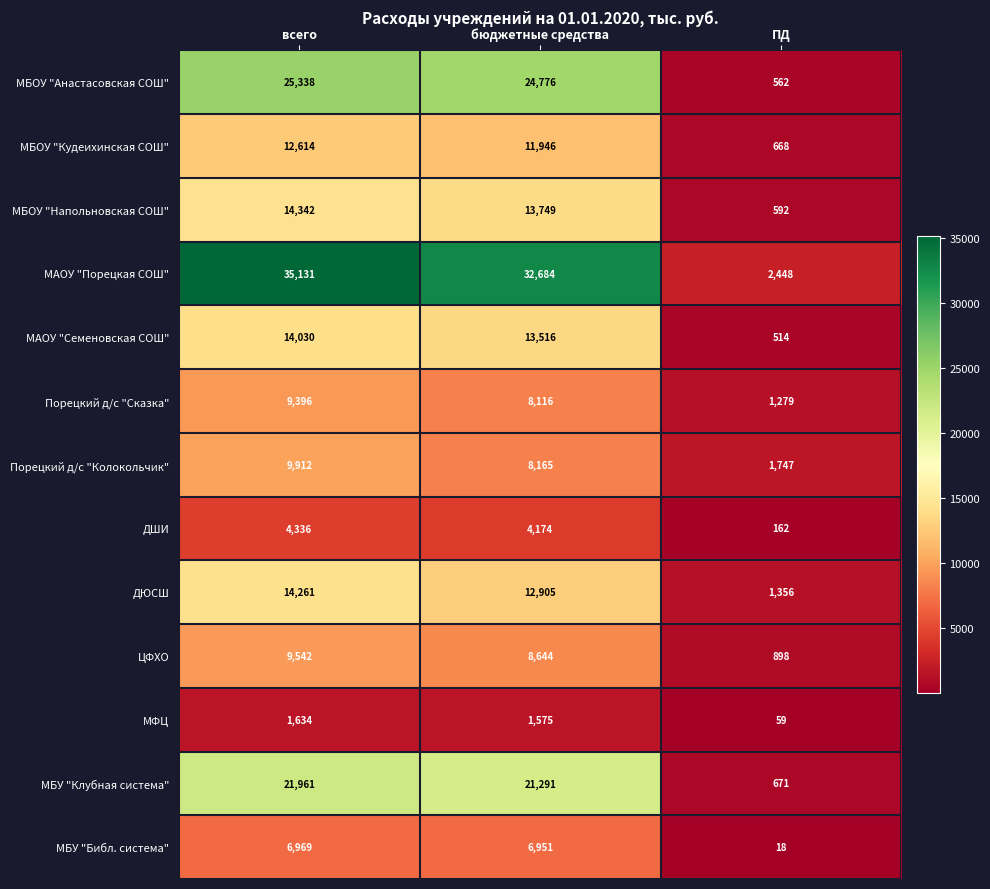

What is the sum of the МФЦ values at ПД and всего?

1693